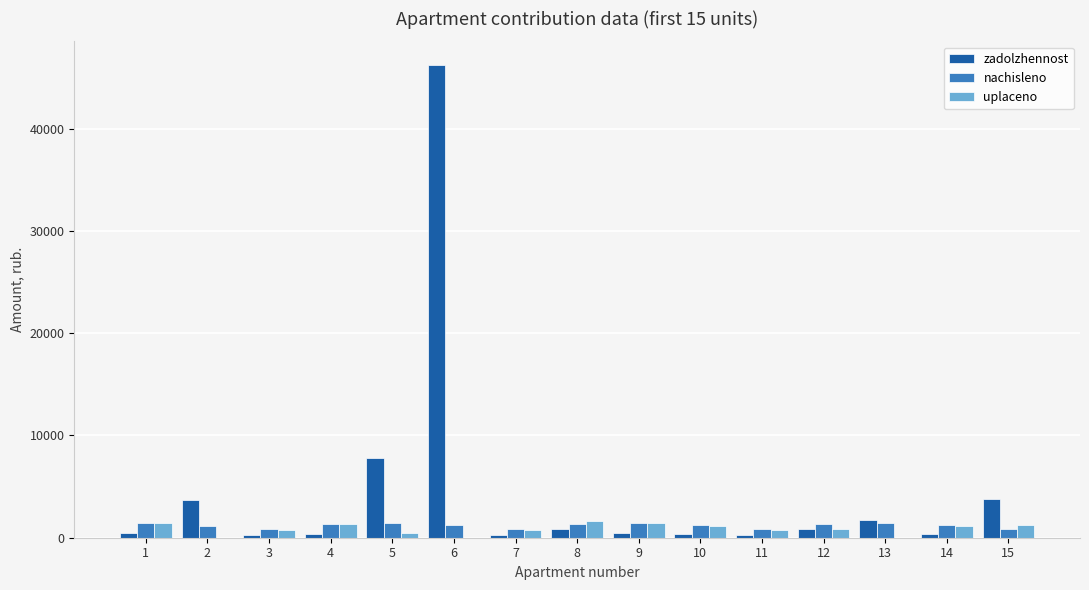

At which category is the sum across all series the highest?

6